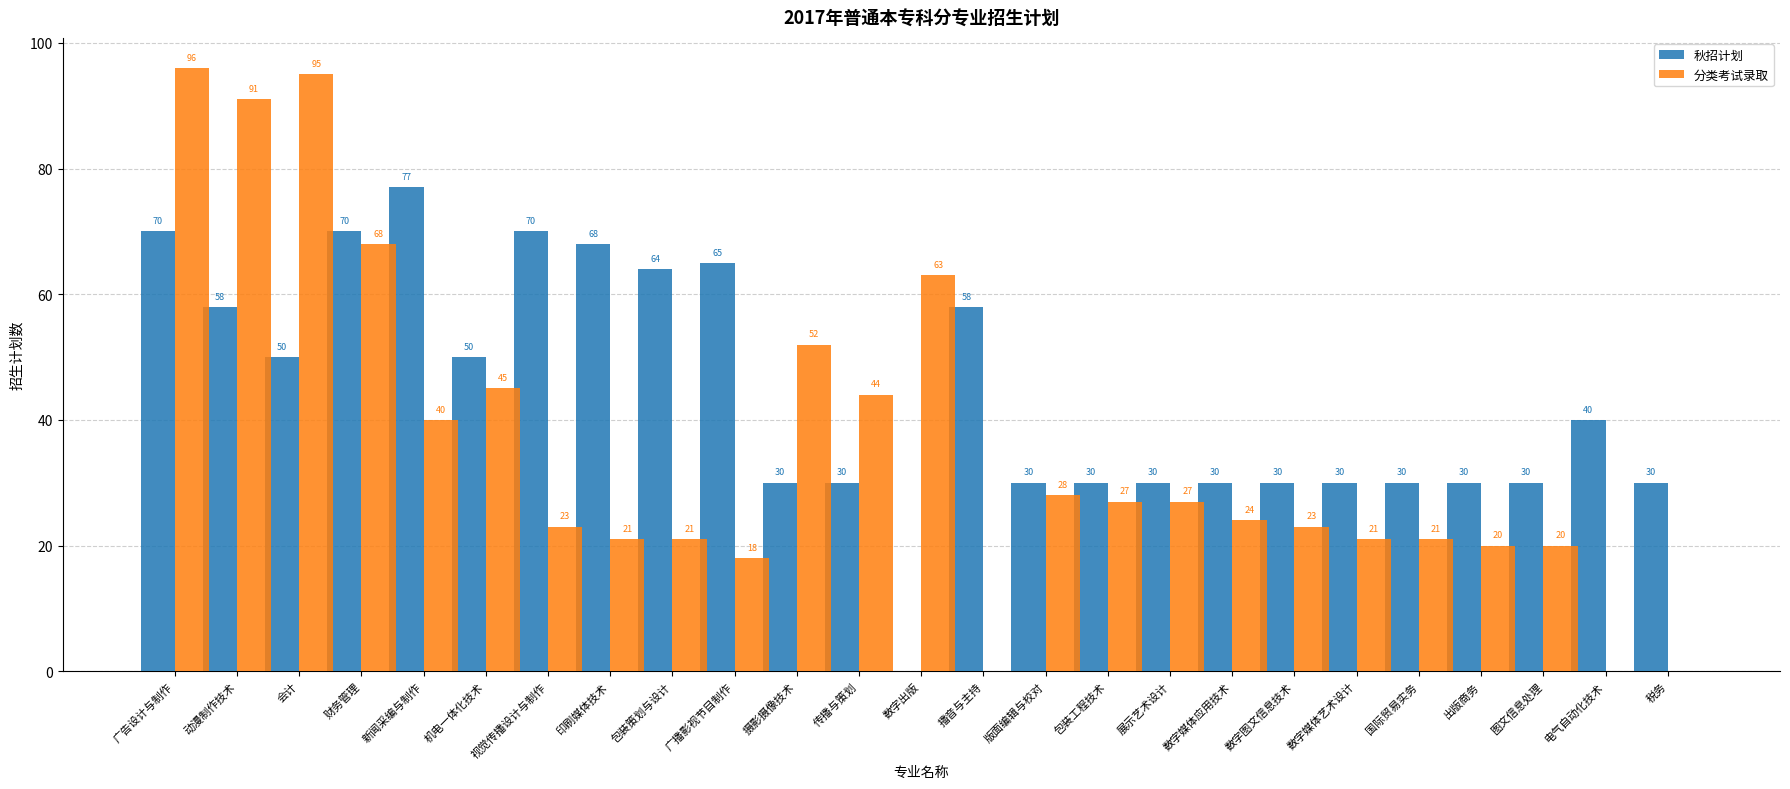

What value does the 秋招计划 series have at 播音与主持?

58